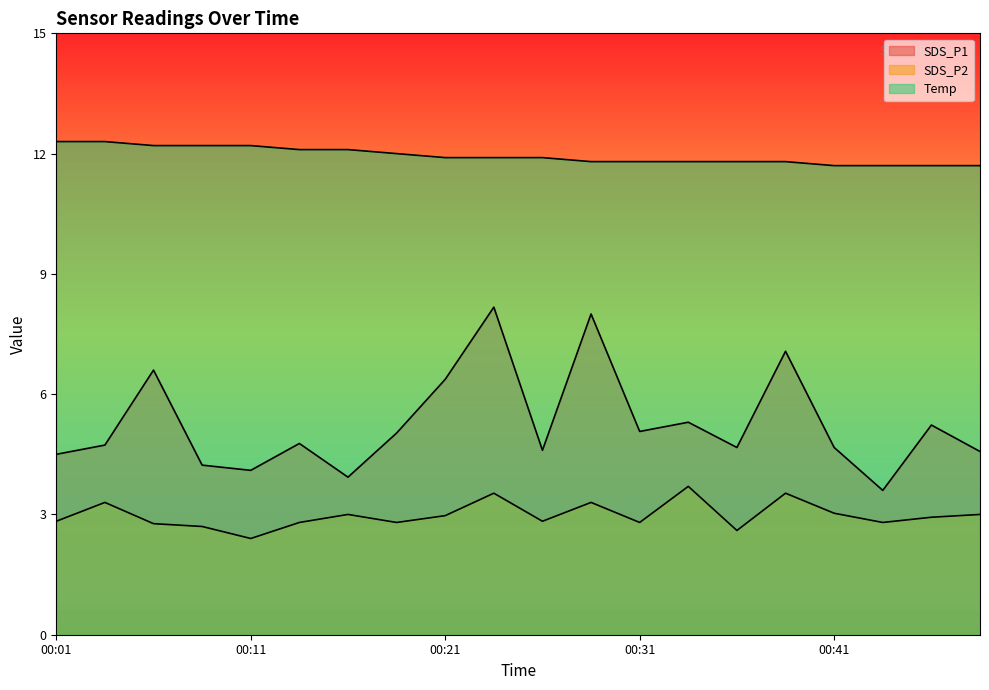

At which category does SDS_P1 reach its first local valley?

00:11